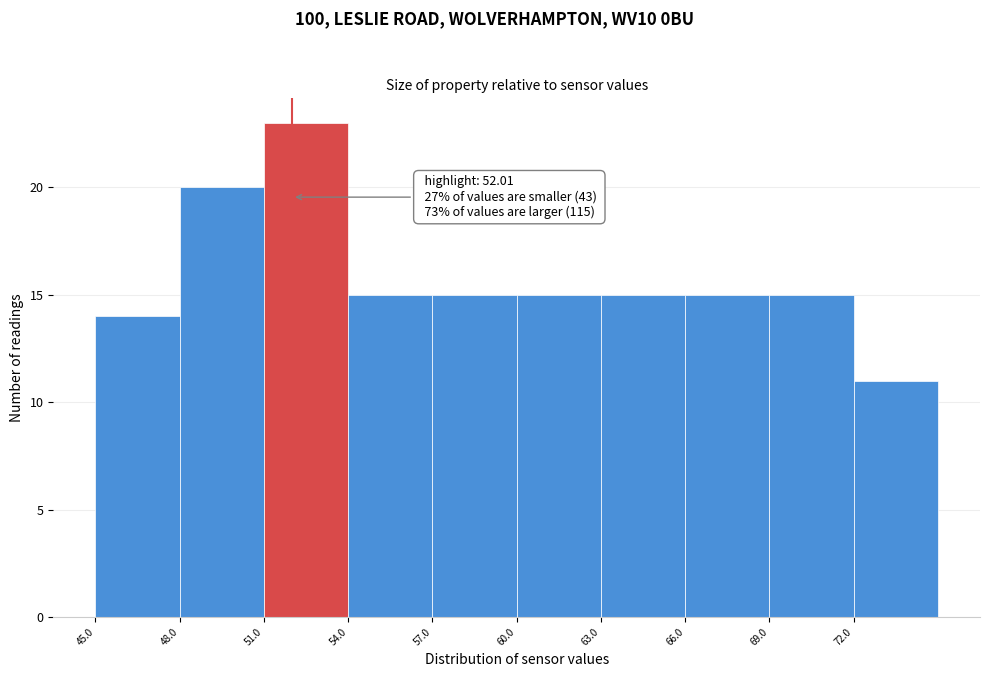

Over which range of the x-axis is the bar tallest?

51 to 54